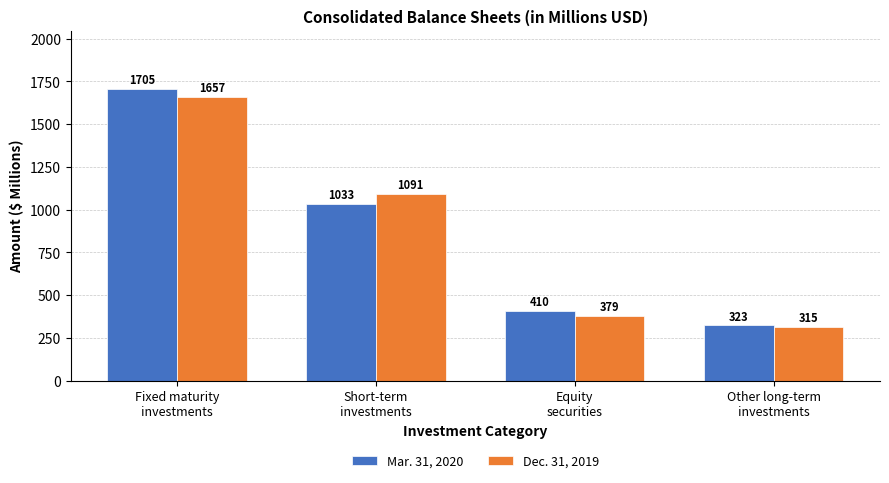

The value of Dec. 31, 2019 at Fixed maturity
investments is 1656.6. True or false?

True